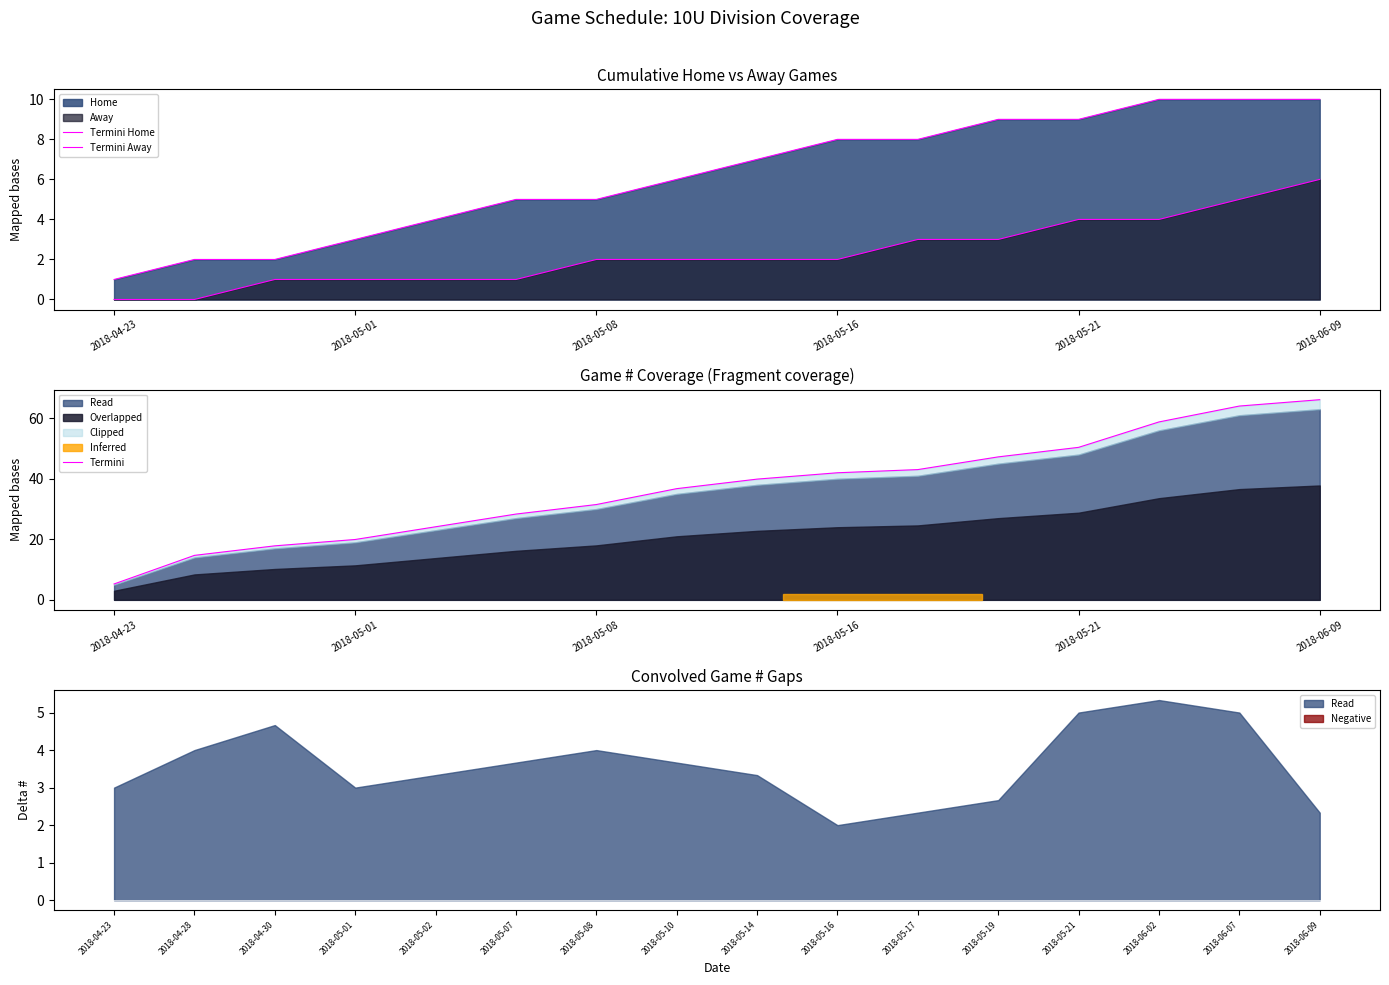

True or false: Termini Away has more than 1 points higher than both neighbors.

False